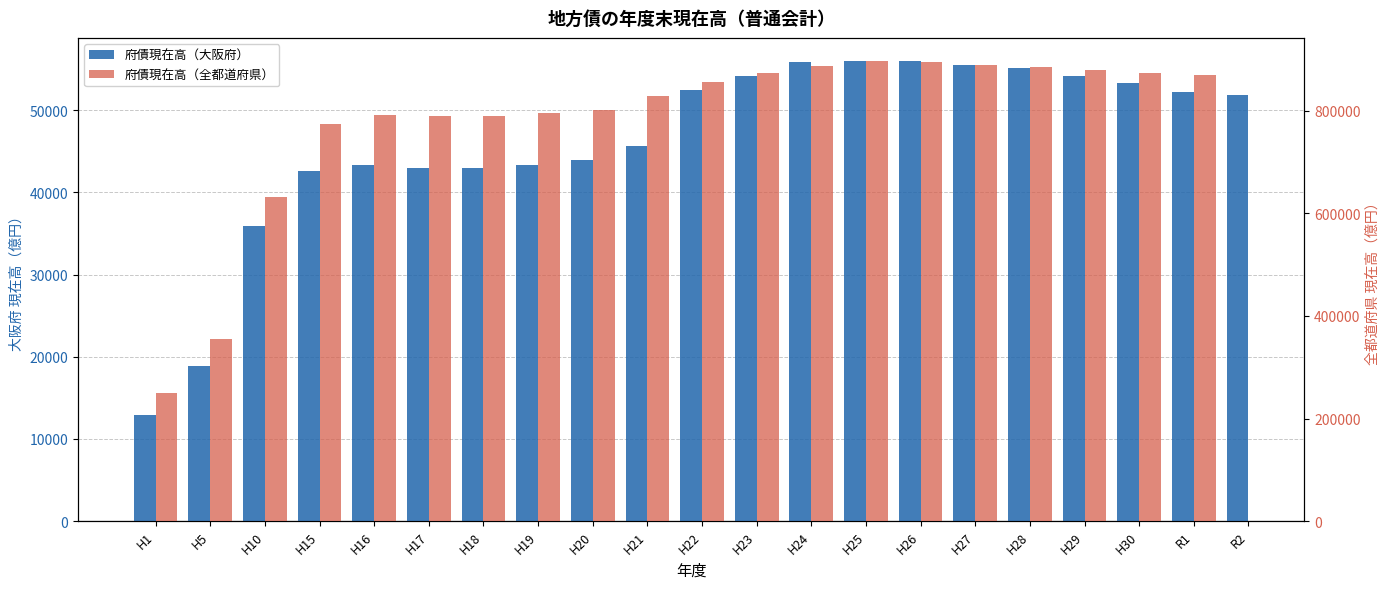

What is the total value across all series at H19?

839262.0